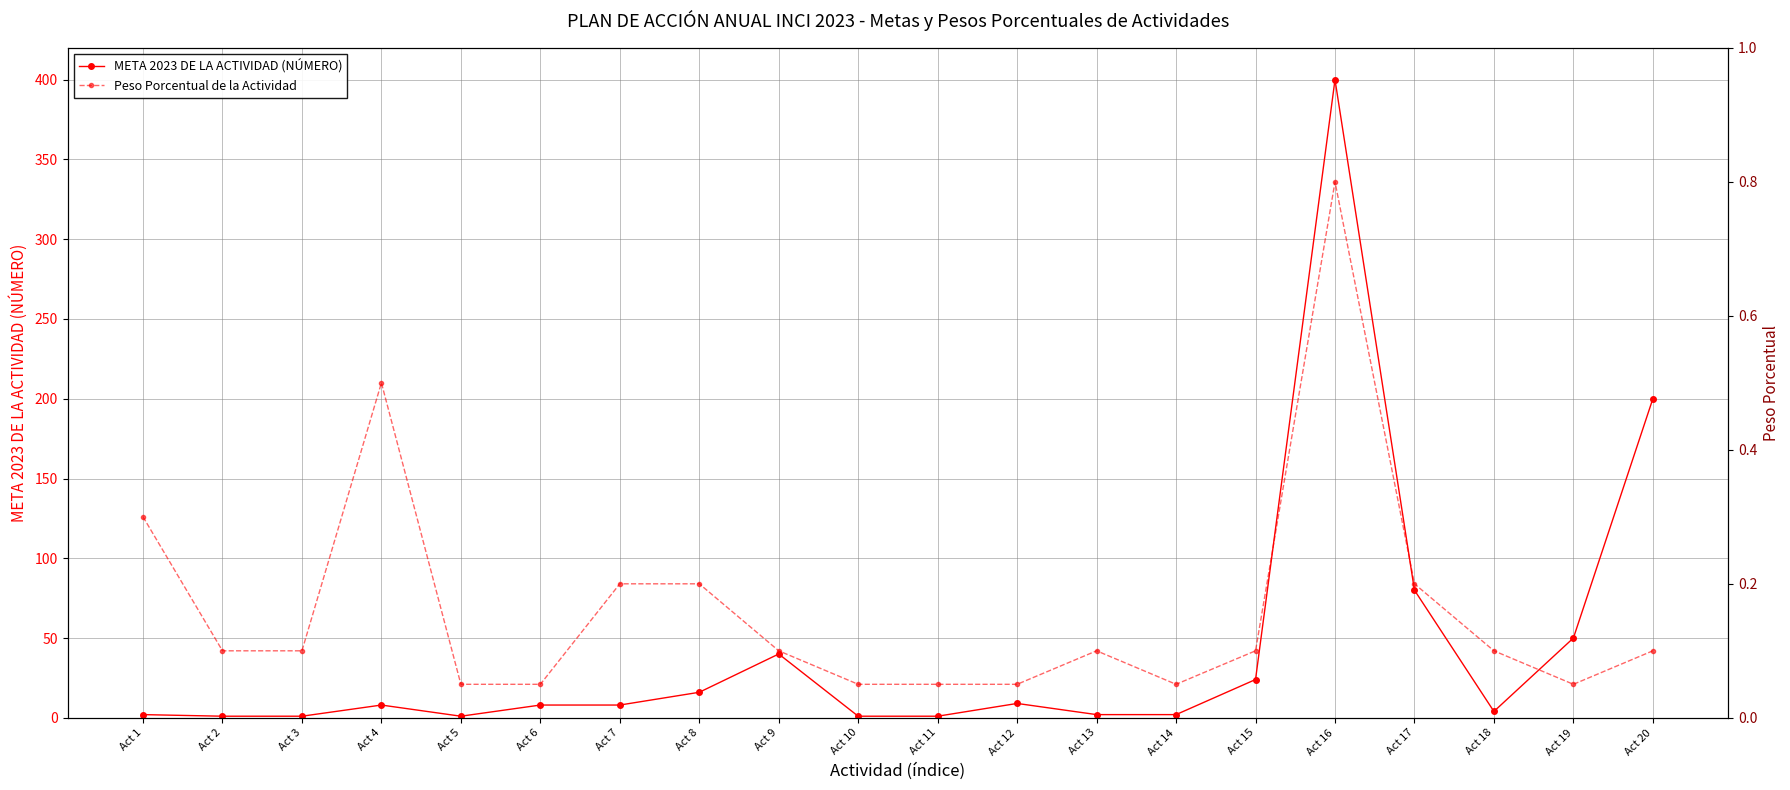

What is the value of the Peso Porcentual de la Actividad point at the 14th from the left?

0.1